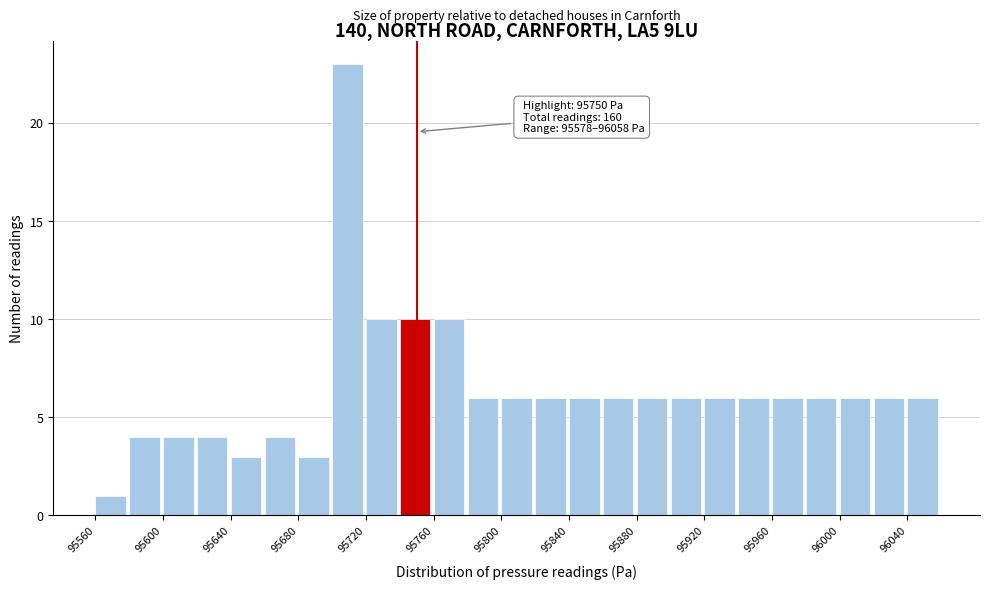

Over which range of the x-axis is the bar tallest?

95700 to 95720